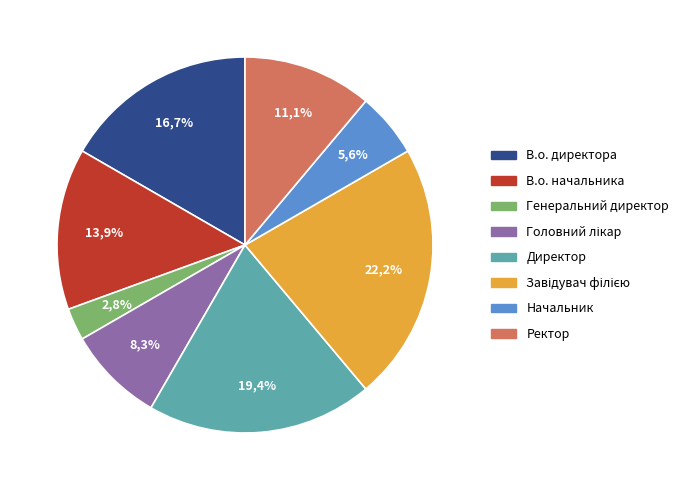

Which slice is the smallest?

Генеральний директор